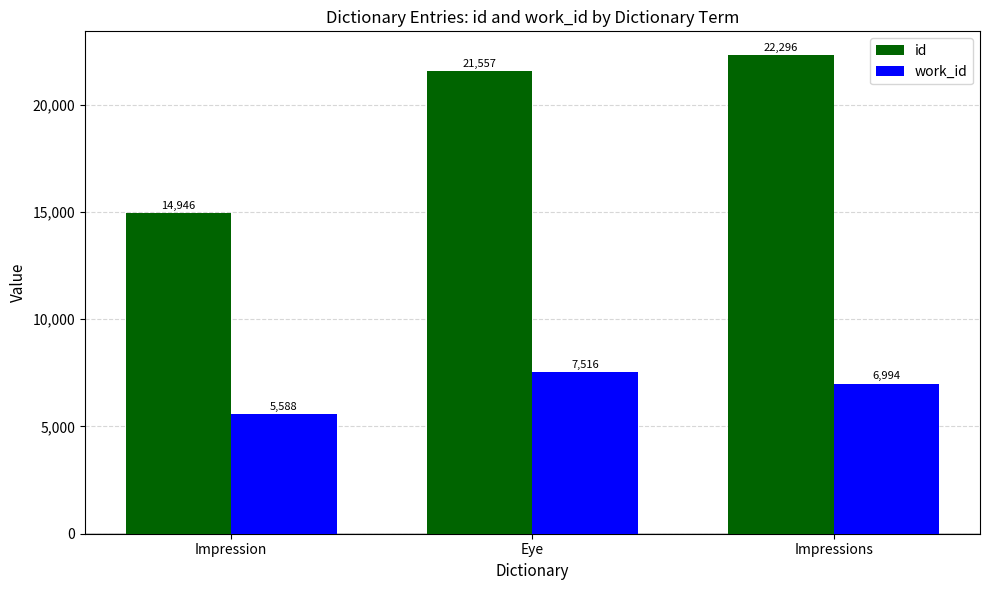

Reading right to left, transcribe all the data shown in this chart.

id: Impressions=22296	Eye=21557	Impression=14946
work_id: Impressions=6994	Eye=7516	Impression=5588